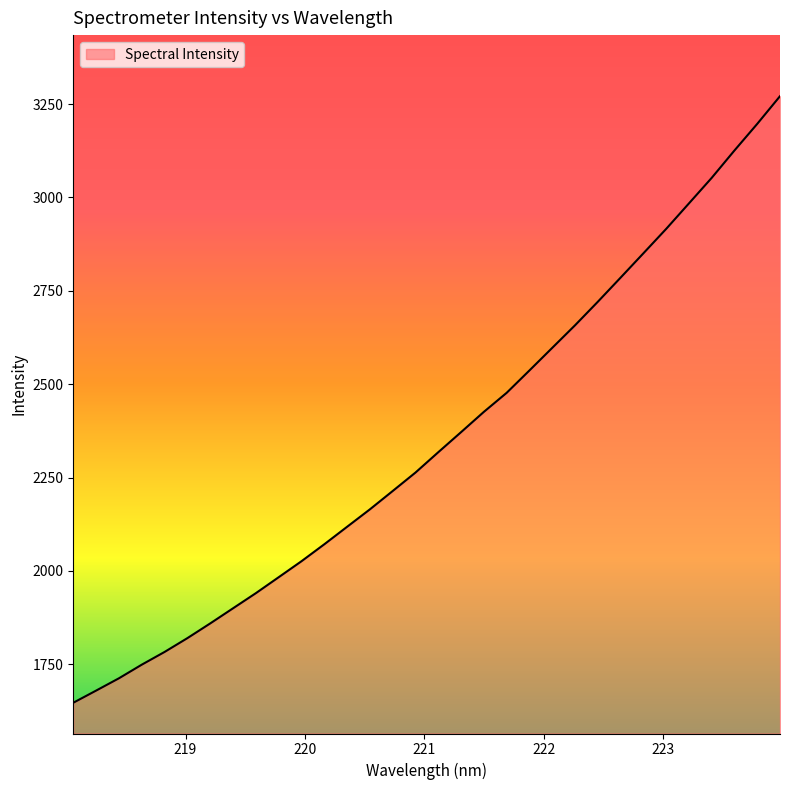

What is the maximum value shown in the chart?

3271.2